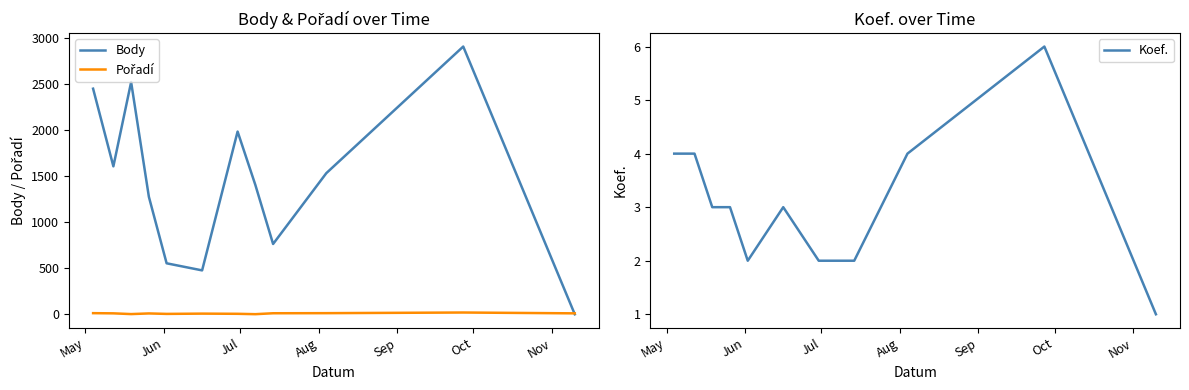

What is the maximum value for Body?

2910